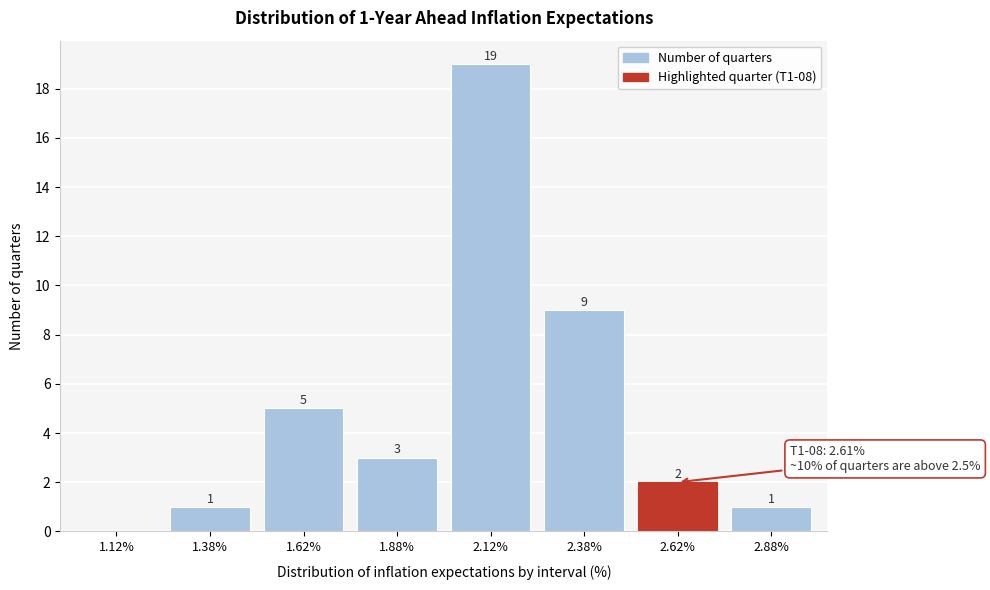

Reading left to right, transcribe all the data shown in this chart.

1.12%=0	1.38%=1	1.62%=5	1.88%=3	2.12%=19	2.38%=9	2.62%=2	2.88%=1